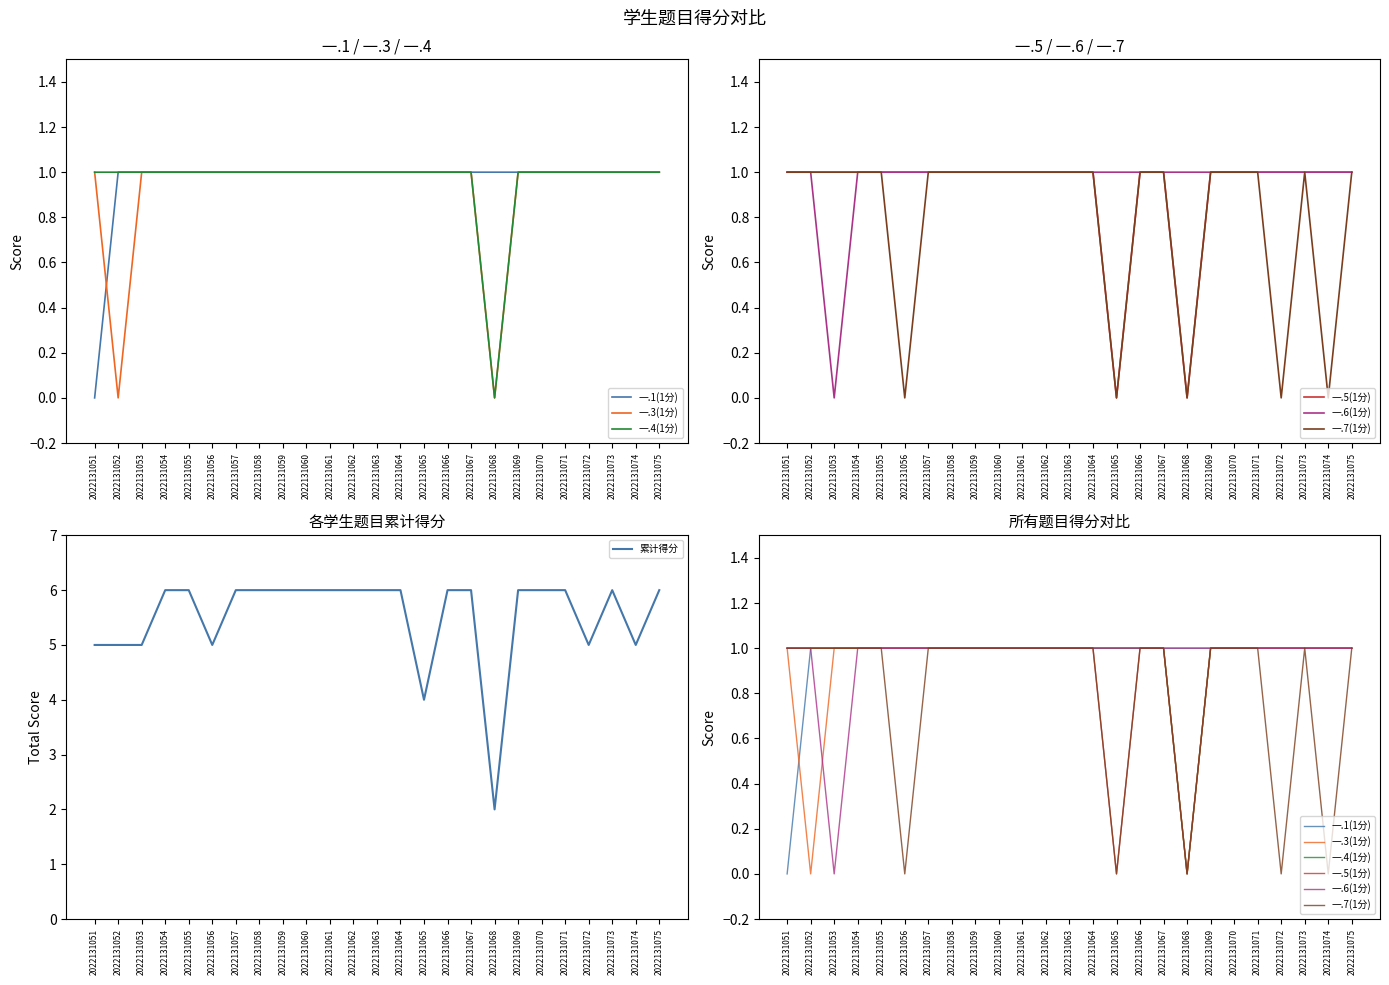

What is the difference between the 一.7(1分) values at 2022131066 and 2022131068?

1